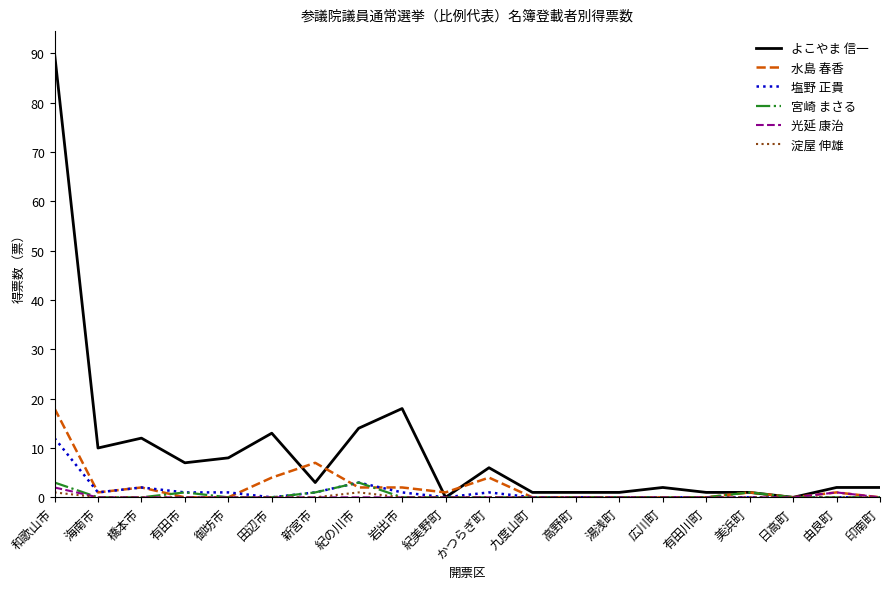

What position from the right is 有田市?

17